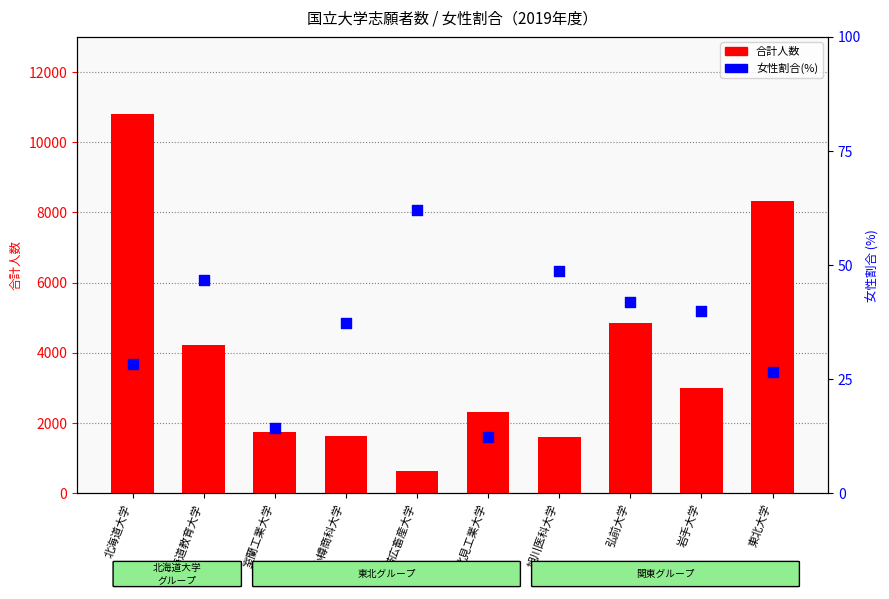

Which series reaches the minimum Y coordinate?

女性割合(%)